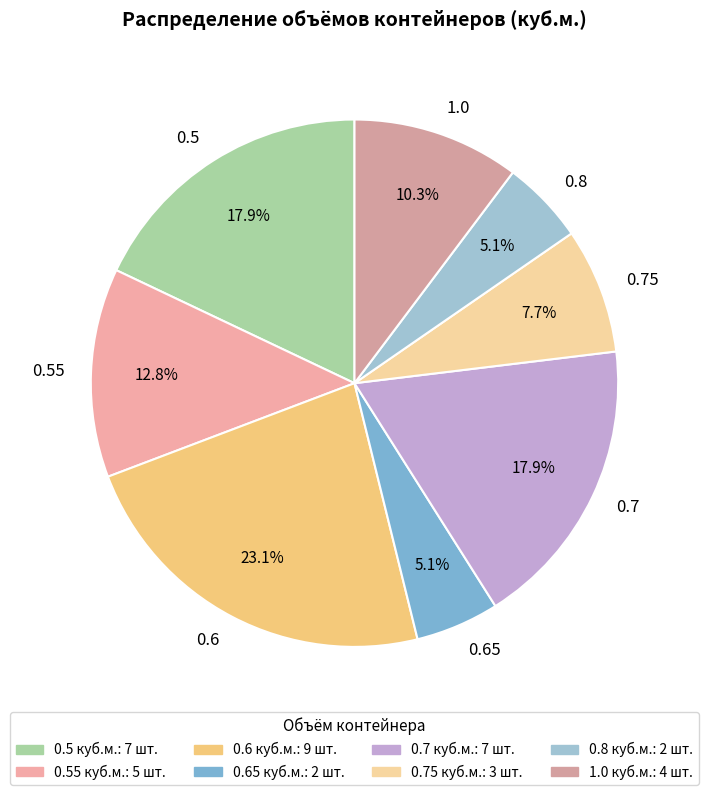

How many slices are in this pie chart?

8